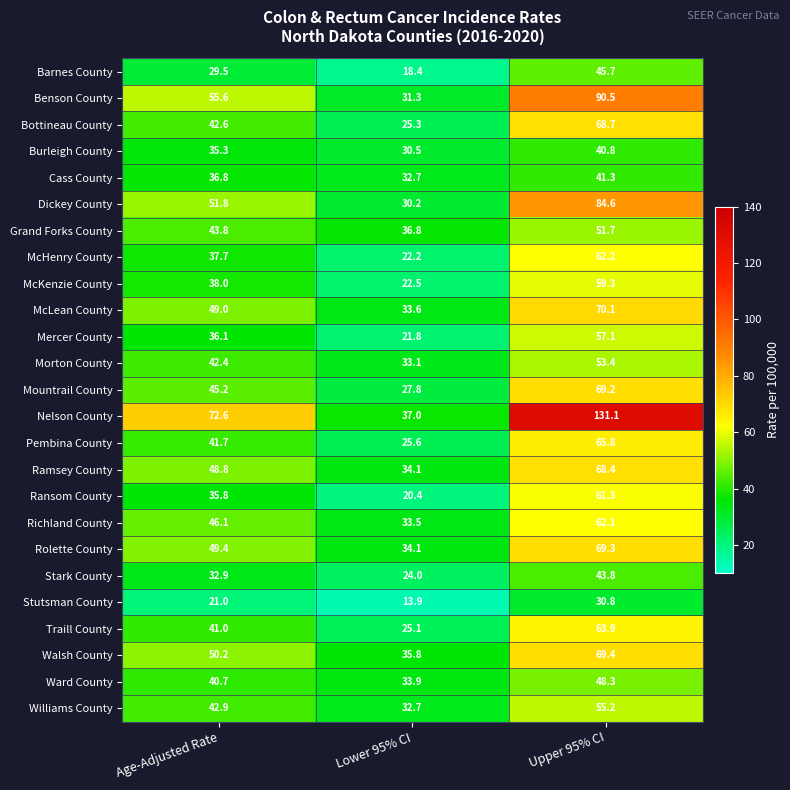

Which series changed the most between Age-Adjusted Rate and Lower 95% CI?

Nelson County